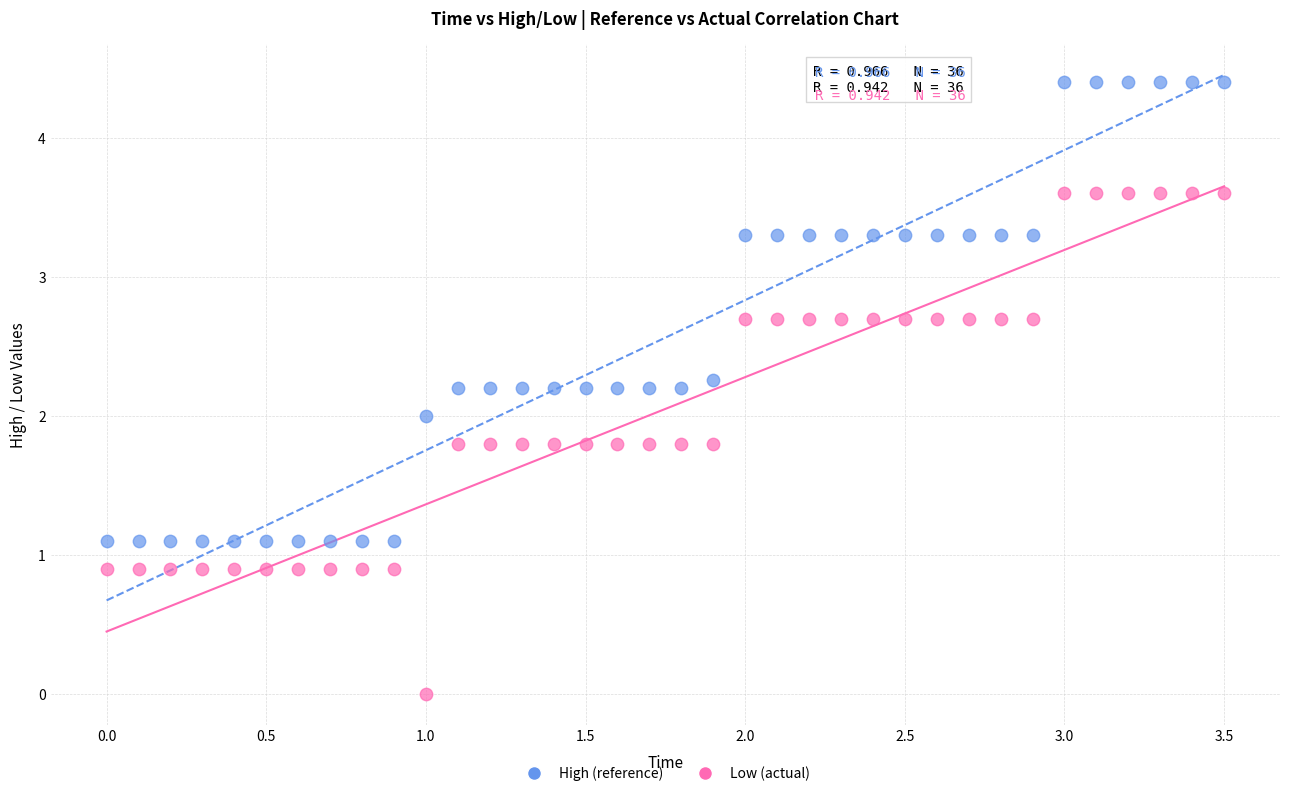

Across all data points, what is the range of X values (max minus min)?

3.5